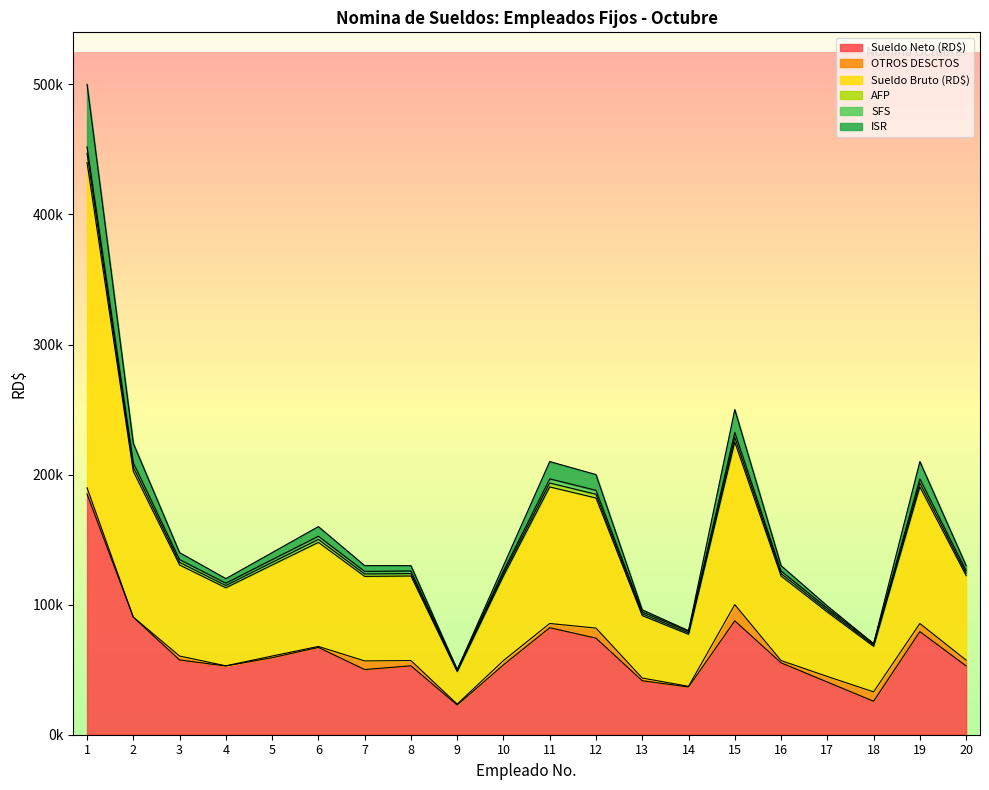

True or false: Sueldo Neto (RD$) and AFP intersect in this chart.

False